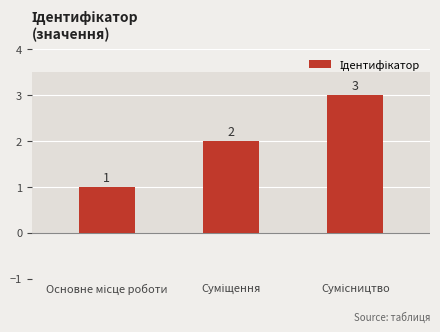

Count the number of categories in the chart.

3